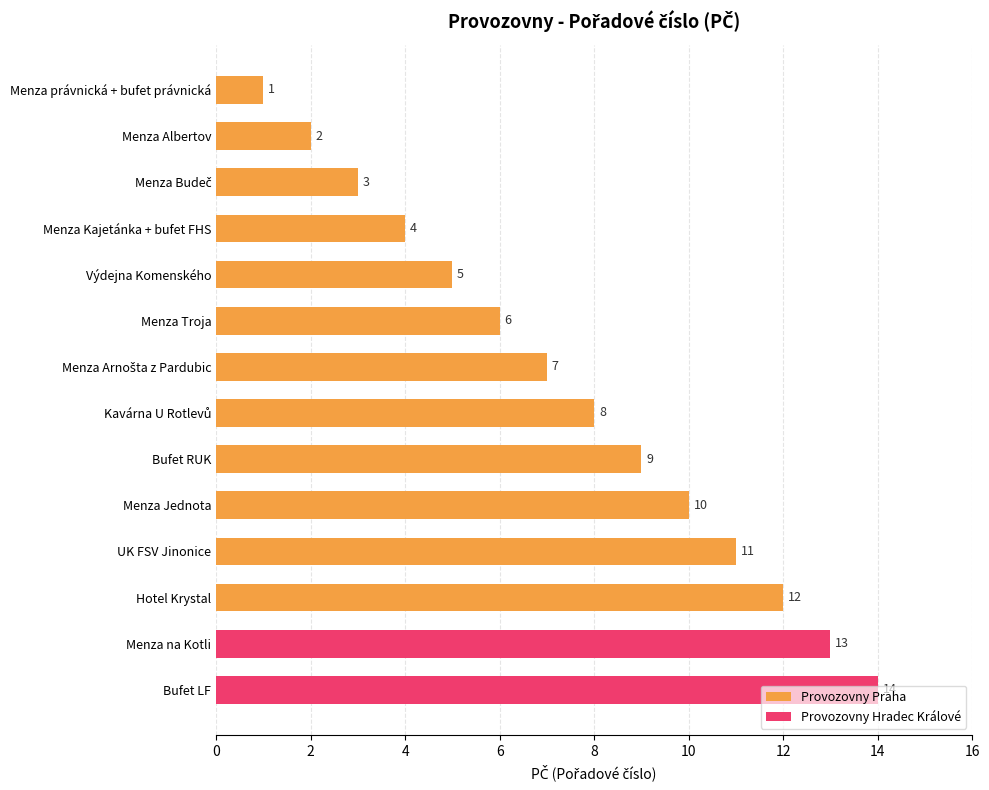

The value of Provozovny Praha at Bufet RUK is 3. True or false?

False